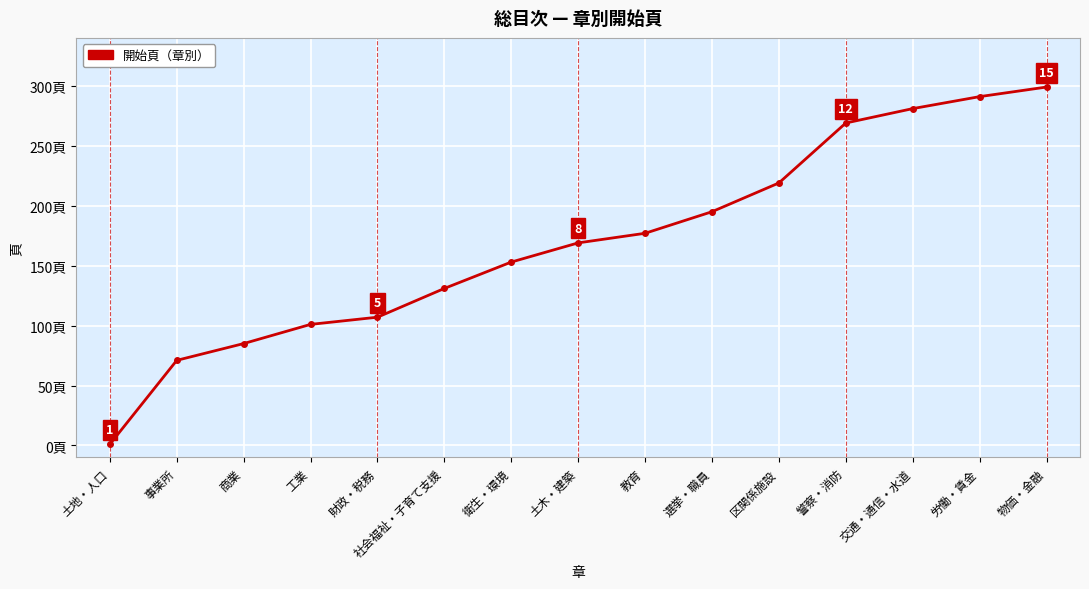

What is the ratio of the value at 土木・建築 to the value at 労働・賃金?

0.6